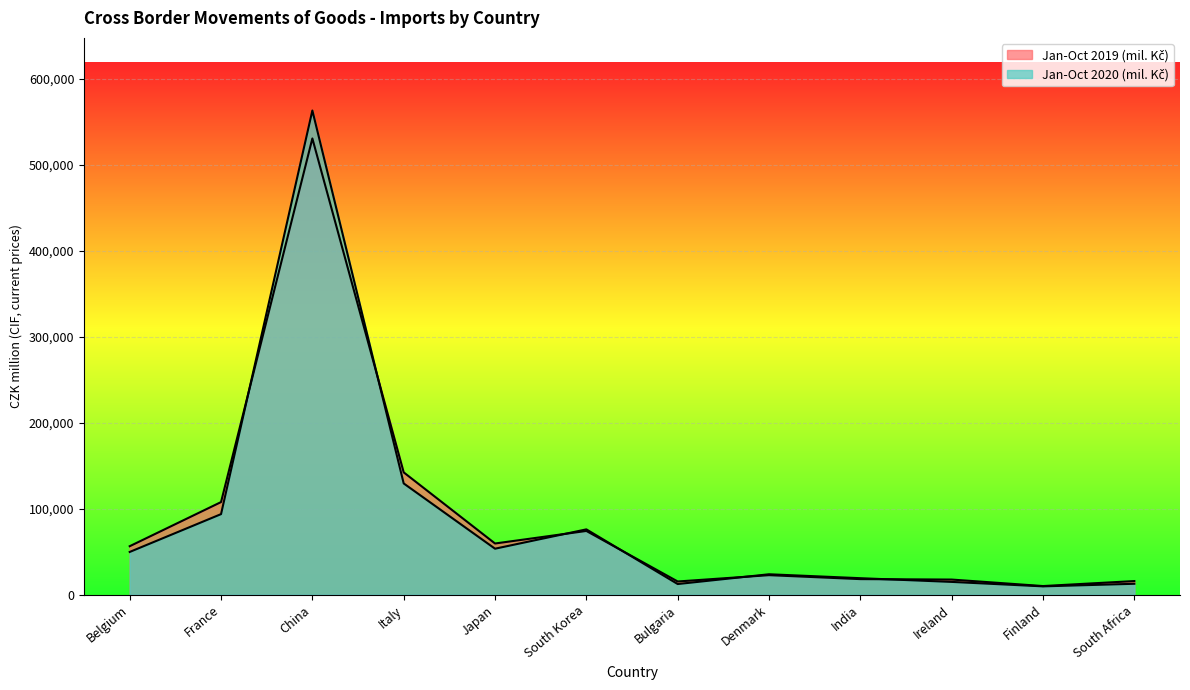

At which label does Jan-Oct 2019 (mil. Kč) first exceed 56305?

France